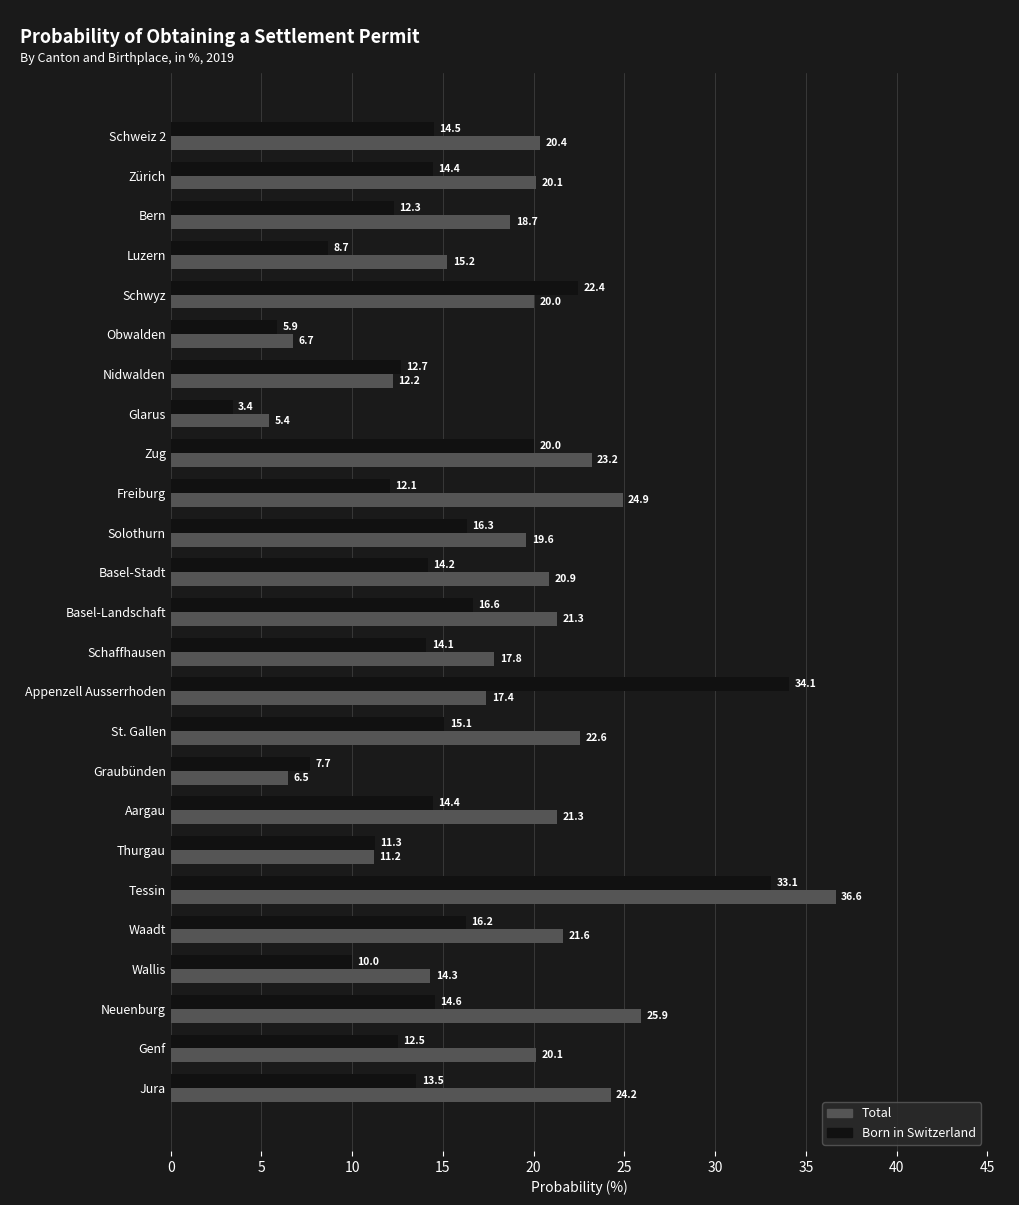

Is it true that Born in Switzerland equals 10.0 at Wallis?

True